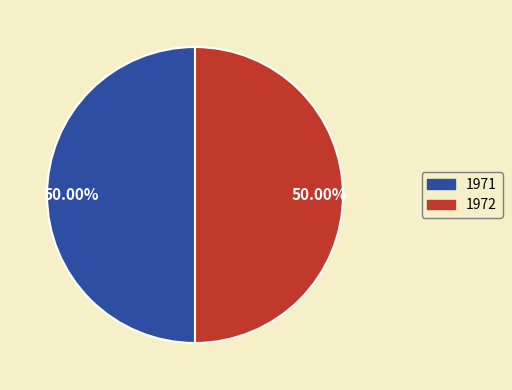

How many segments does this pie chart have?

2